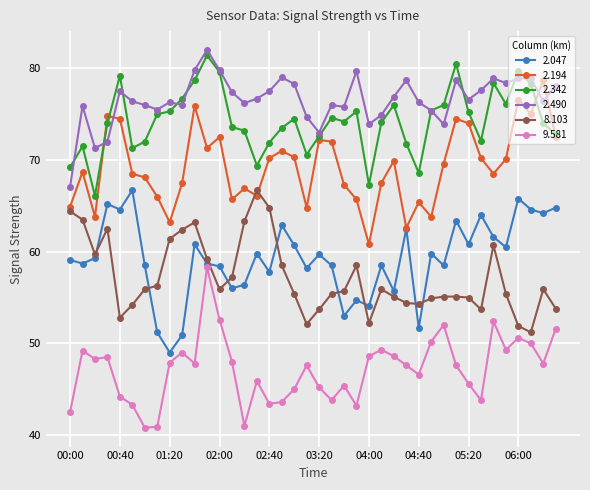

What is the maximum value for 2.342?

81.4